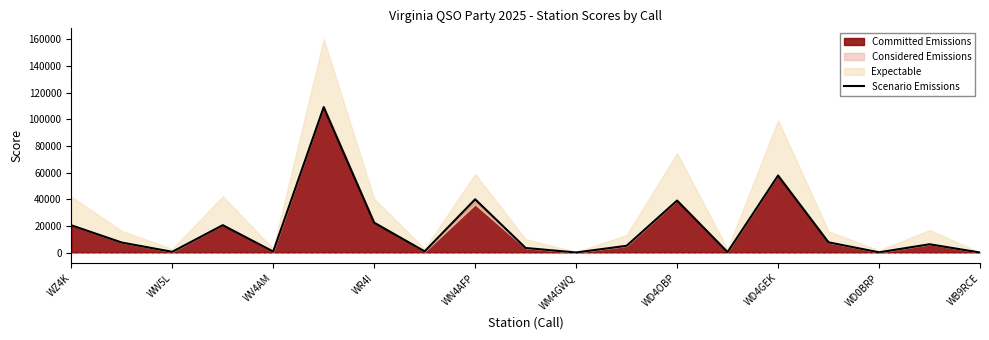

What is the highest value of the Committed Emissions series?

109080